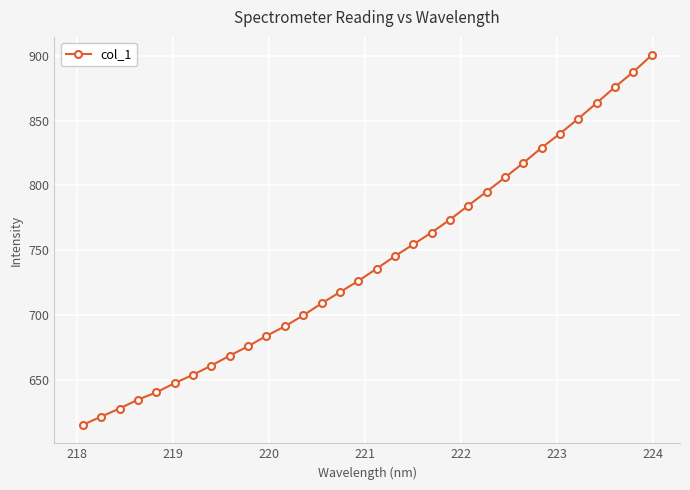

How many lines are shown in the chart?

1